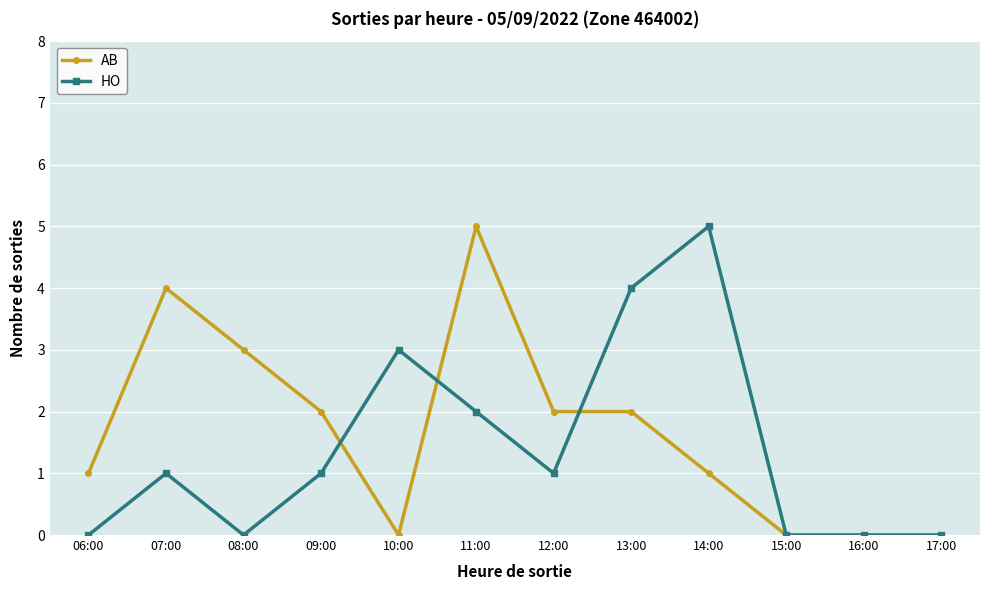

The AB series shows 1 at 13:00. True or false?

False